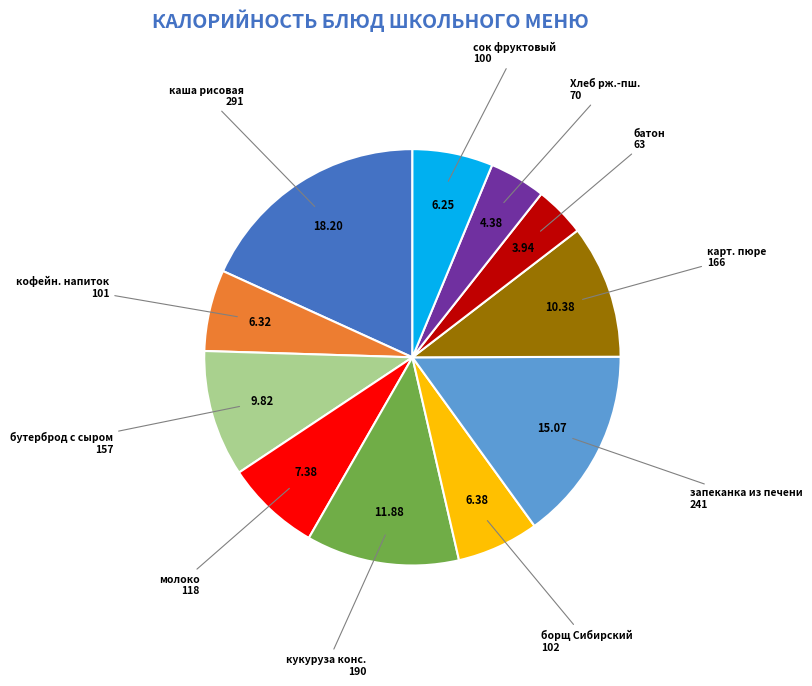

Is there a majority slice in this chart?

No